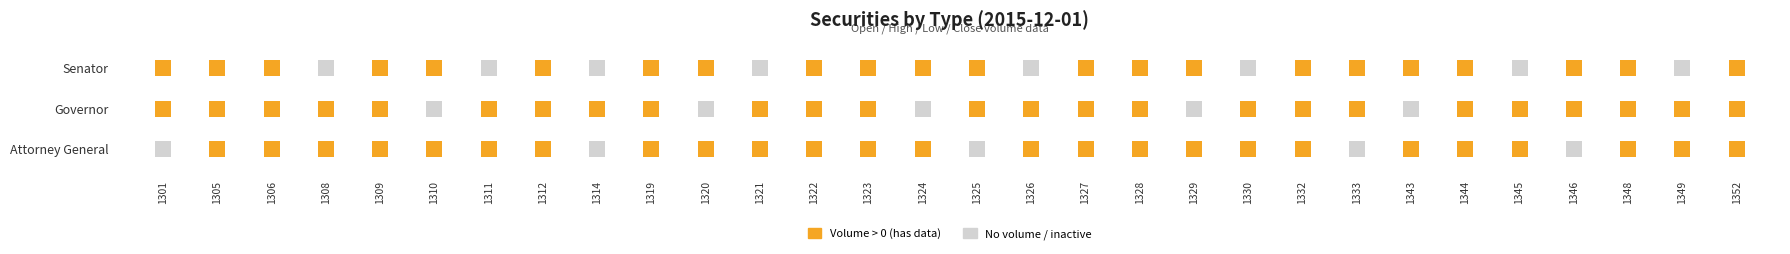

Which label corresponds to the largest value in the chart?

1301